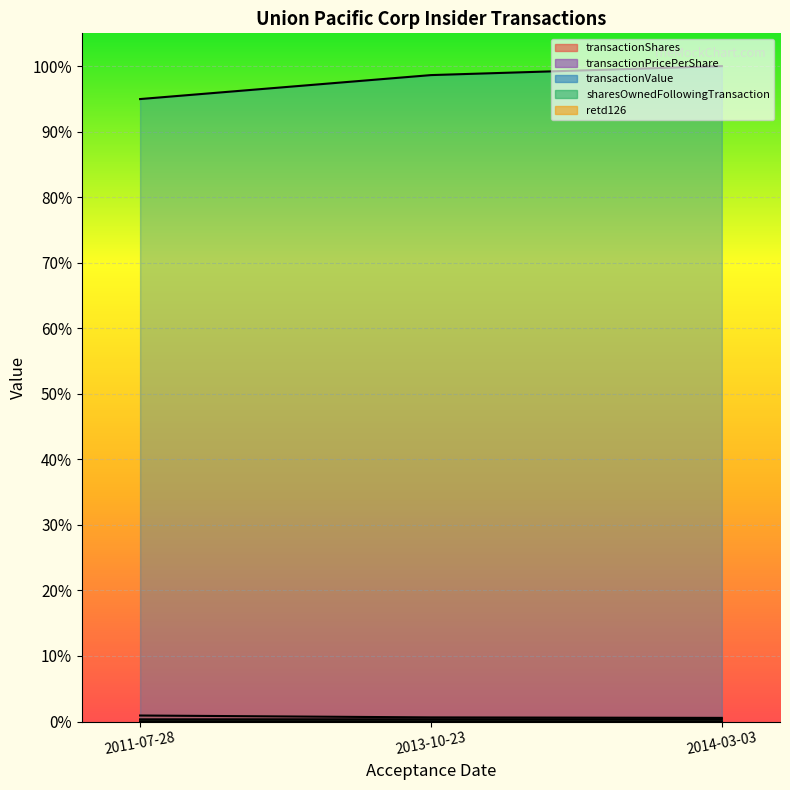

How many lines are shown in the chart?

5